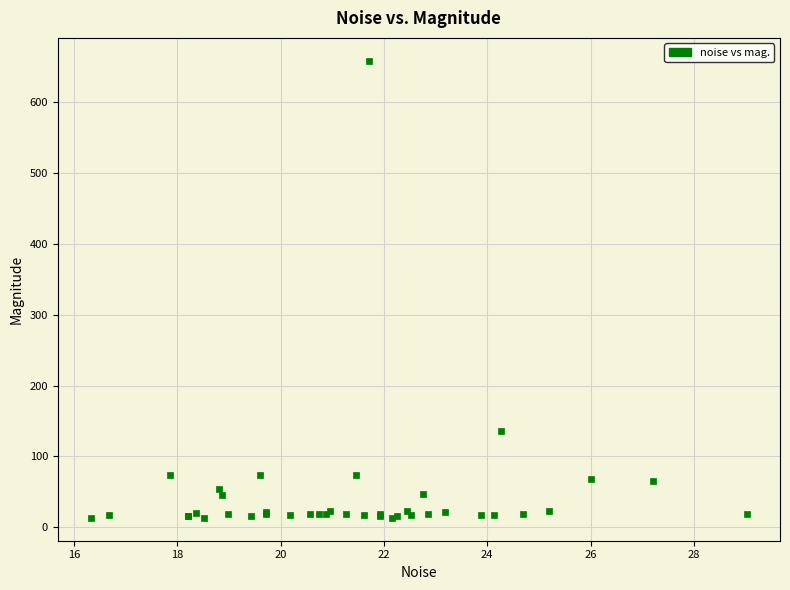

What Y value in the scatter plot is closest to 335?

136.4